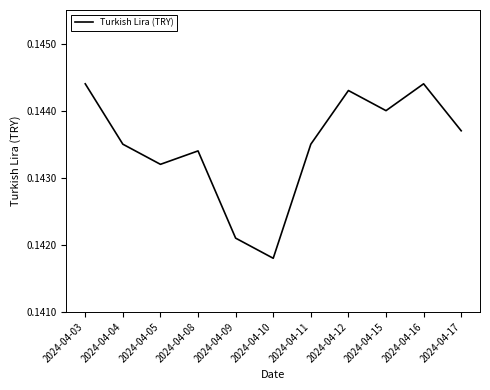

The value at 2024-04-08 is 0.2. True or false?

False